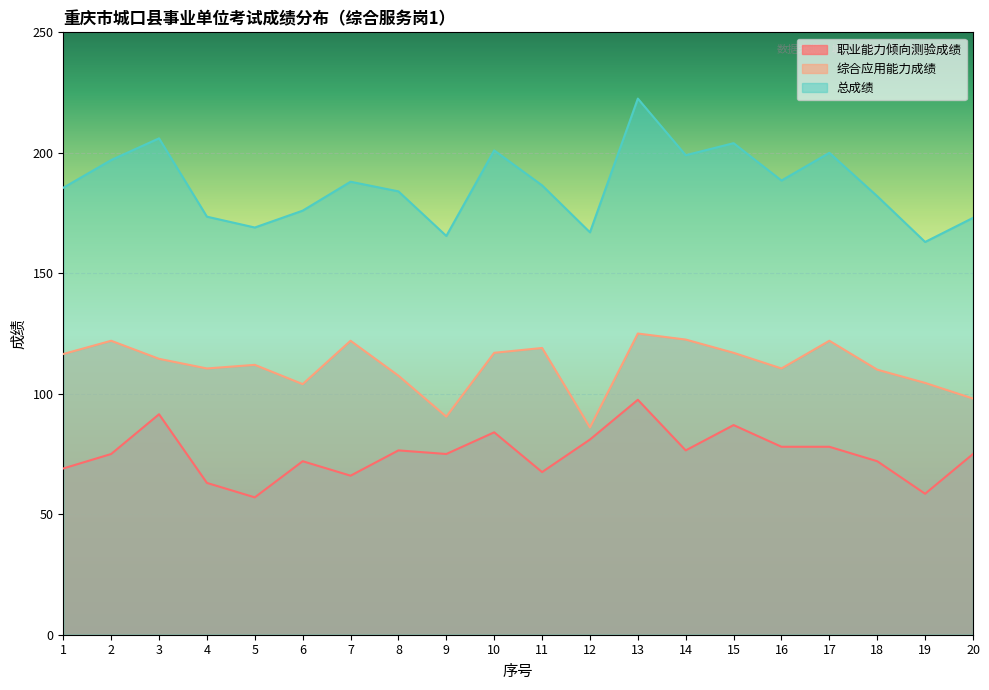

What is the value of the 总成绩 point at the 2nd from the left?

197.0